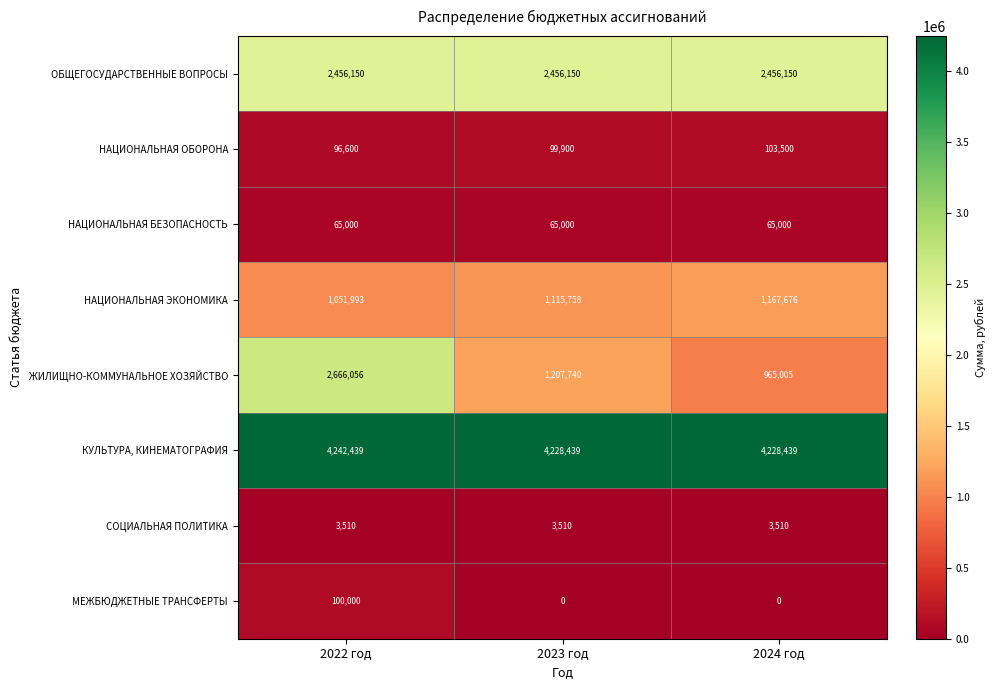

True or false: ОБЩЕГОСУДАРСТВЕННЫЕ ВОПРОСЫ has a value of 2456150 at 2023 год.

True